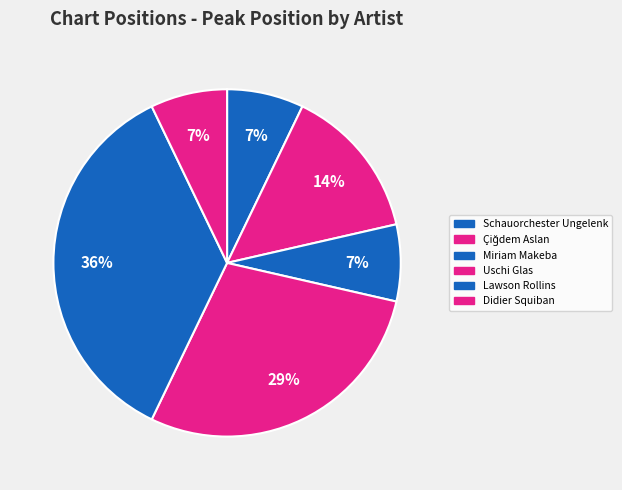

What percentage is NOT represented by Miriam Makeba?

92.9%